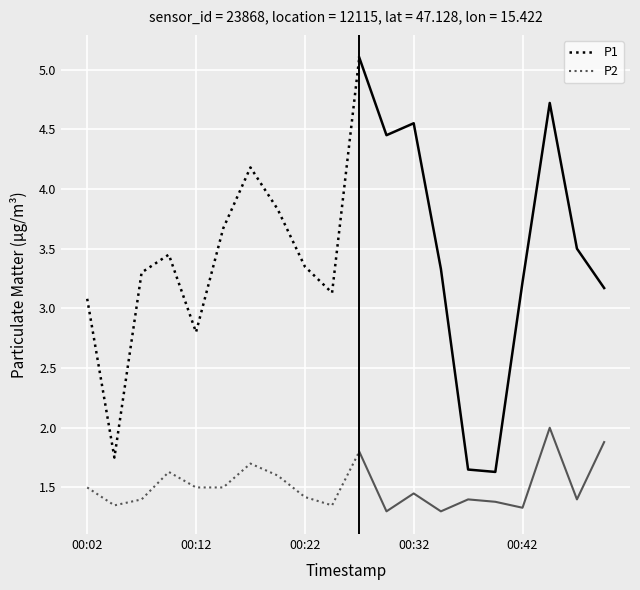

What is the maximum value shown in the chart?

5.1